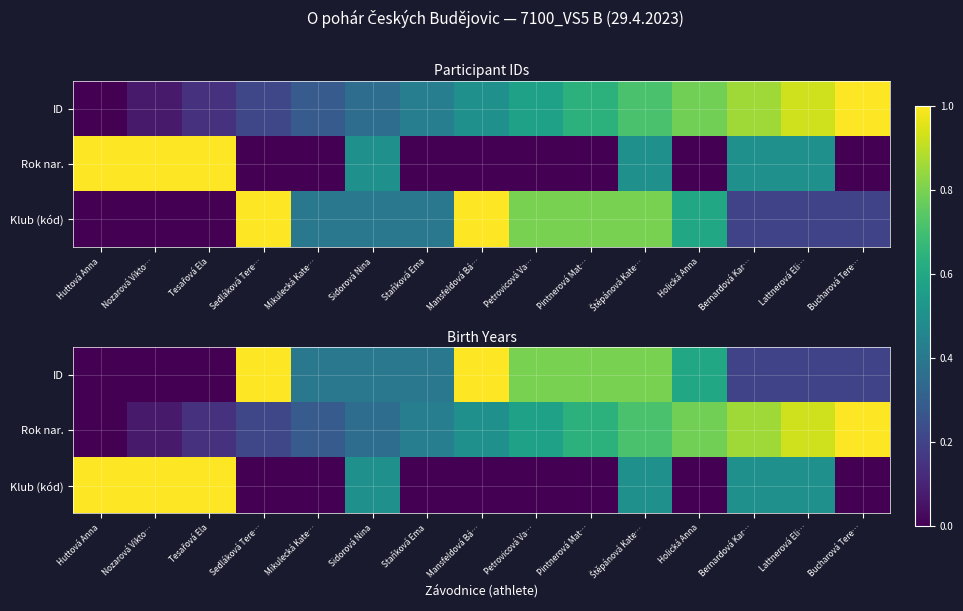

The ID series shows 0.4 at Holická Anna. True or false?

False